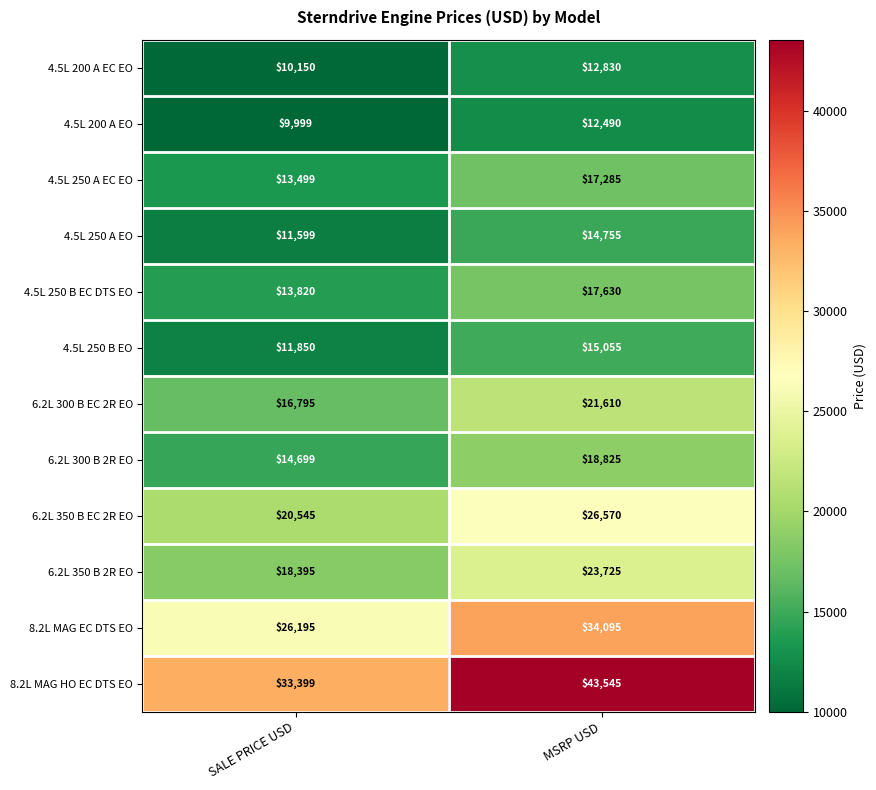

Which series has the widest spread of values?

8.2L MAG HO EC DTS EO